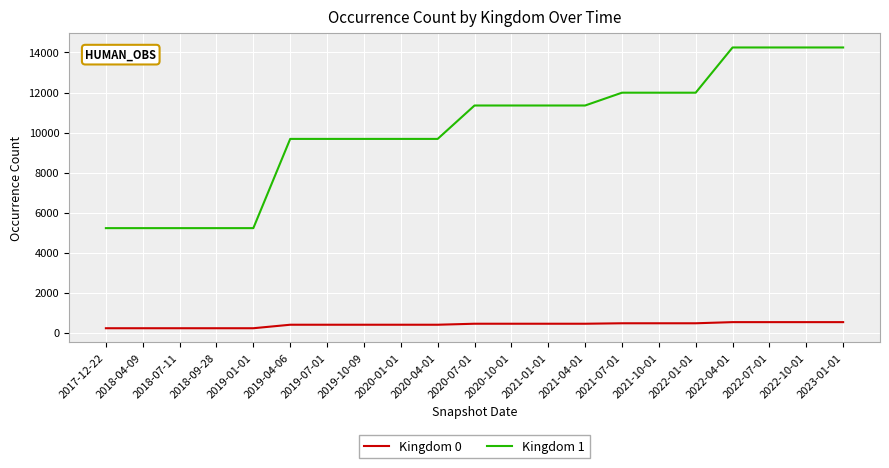

Which series has the largest total across all categories?

Kingdom 1